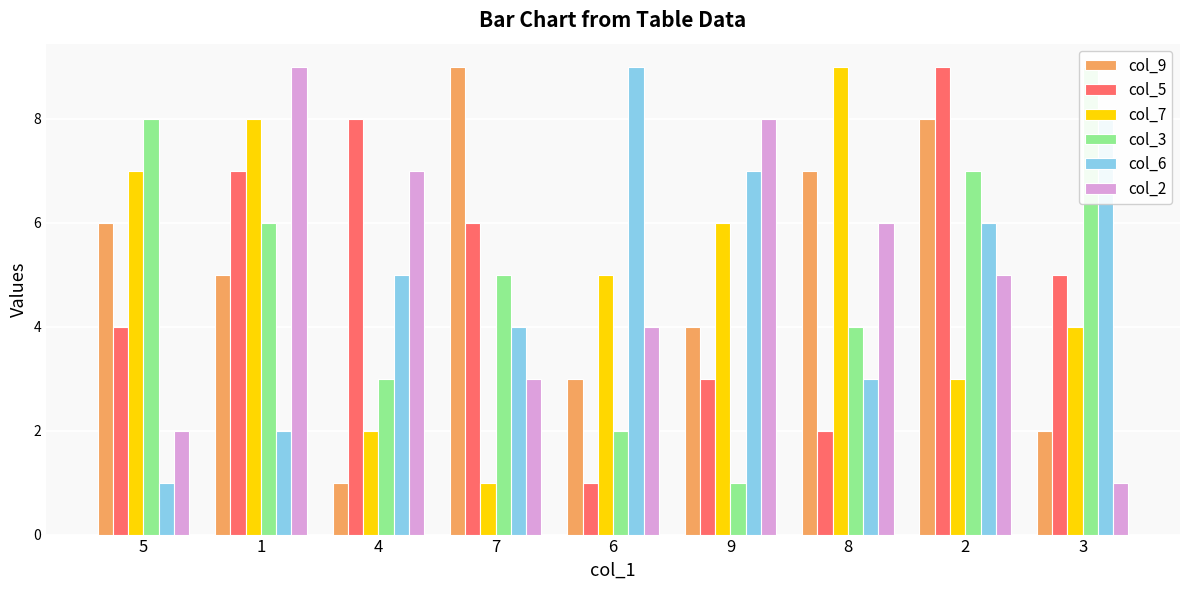

What is the total value across all series at 1?

37